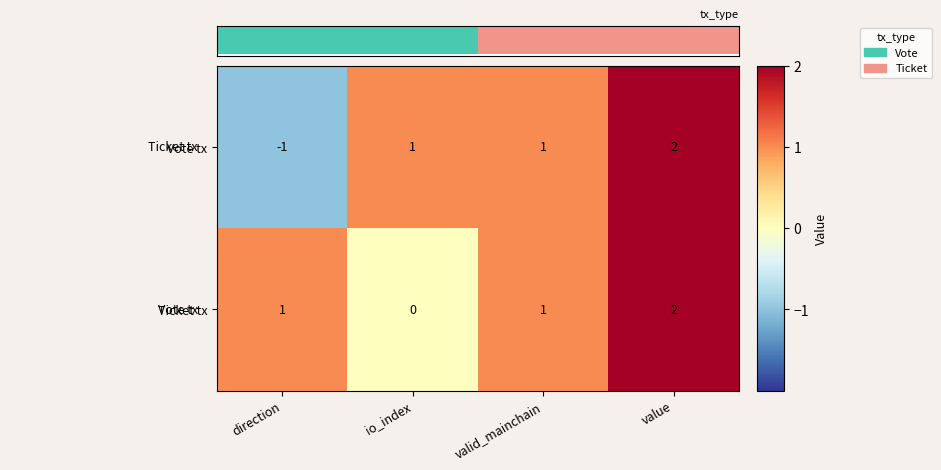

At which category is the sum across all series the highest?

value